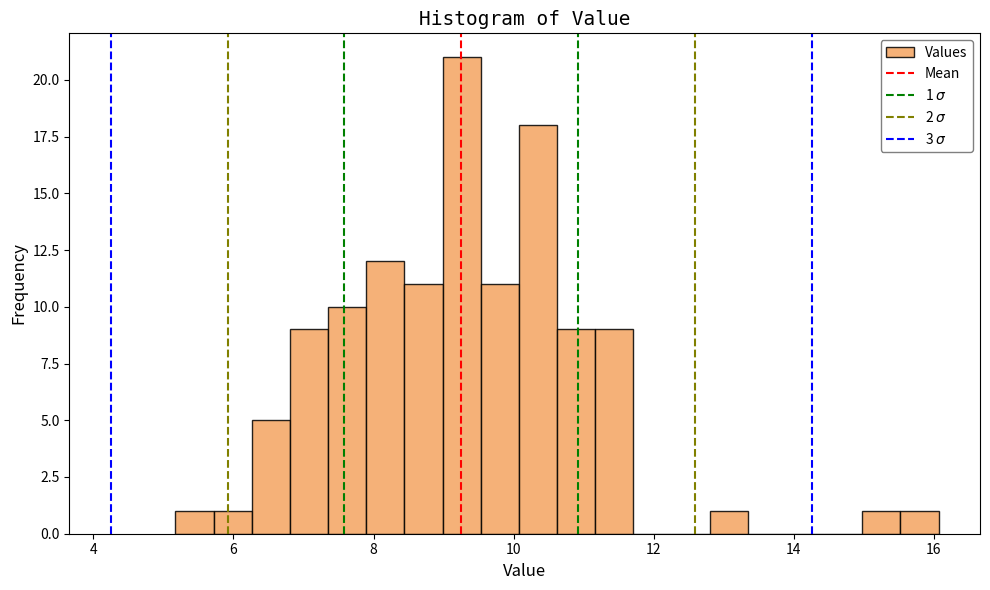

Read against the x-axis, roughly where is the centre of the tallest bar?

9.2